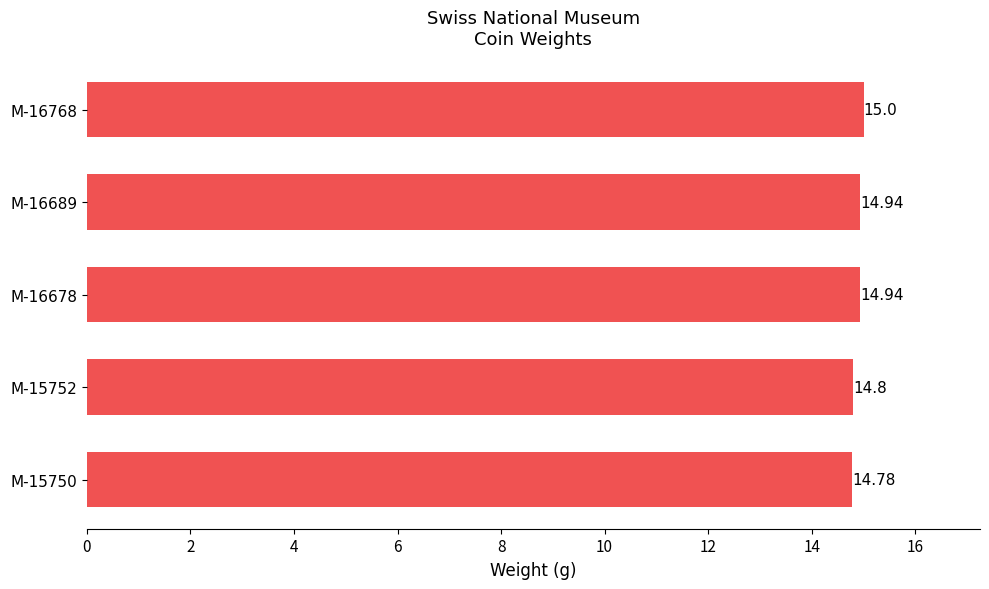

What is the sum of the values at M-15752 and M-16689?

29.7